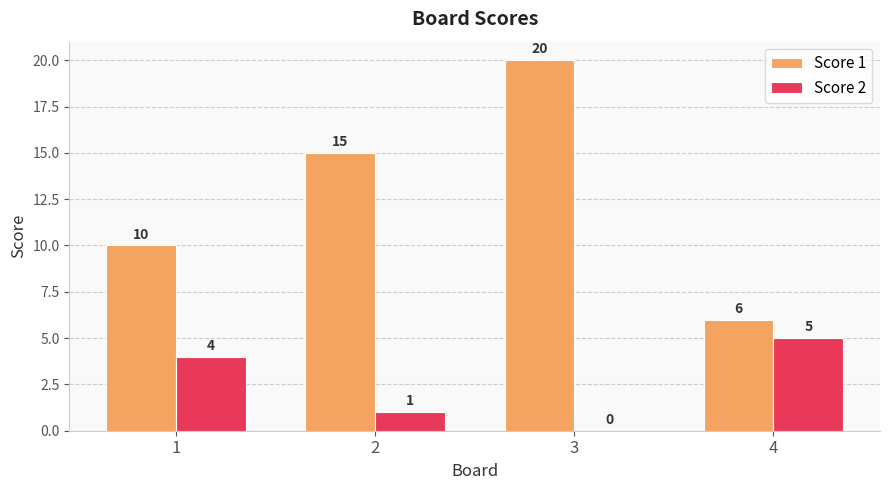

What are all the series names shown in the legend?

Score 1, Score 2